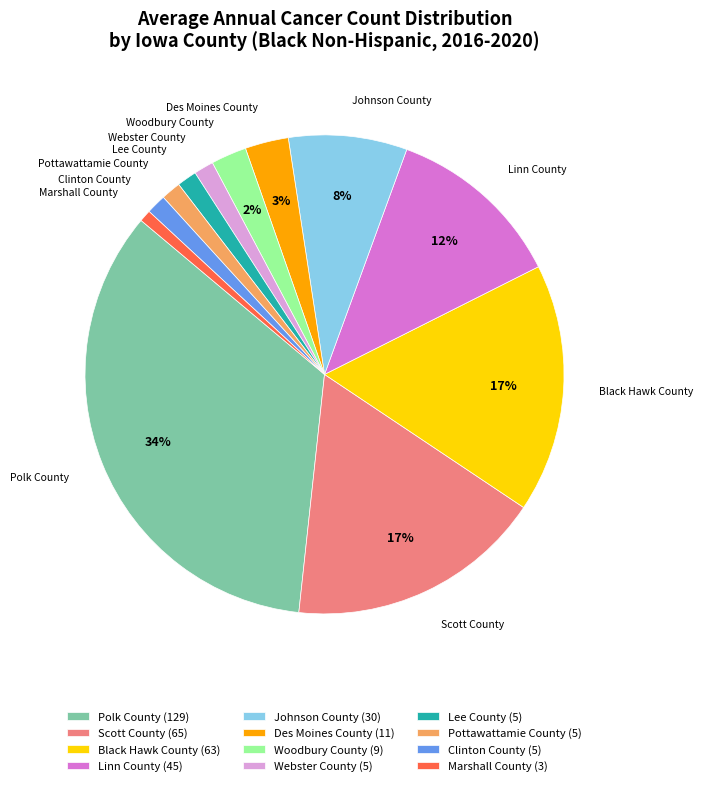

True or false: Scott County accounts for 17% of the total.

True